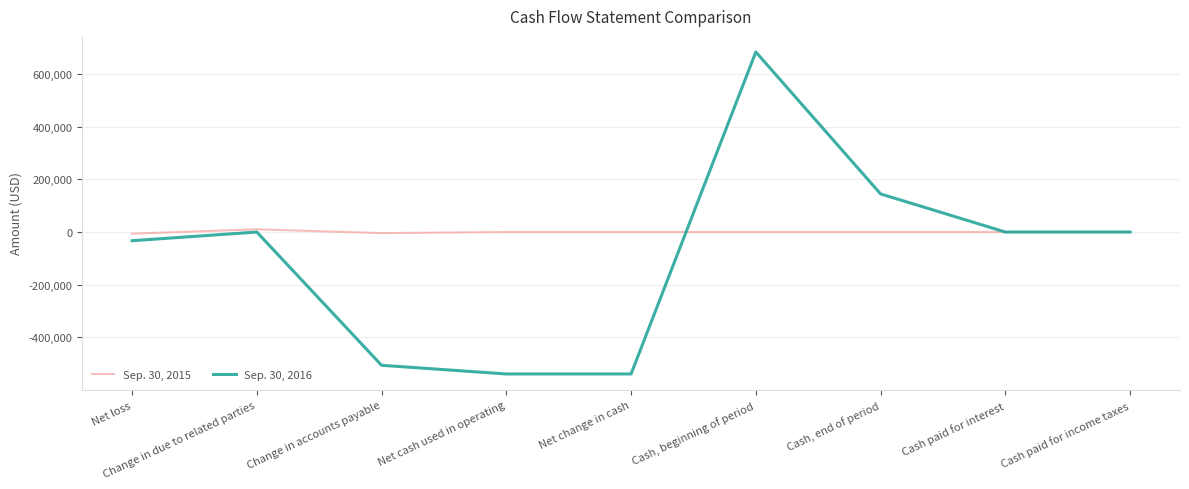

What is the greatest value displayed?

683542